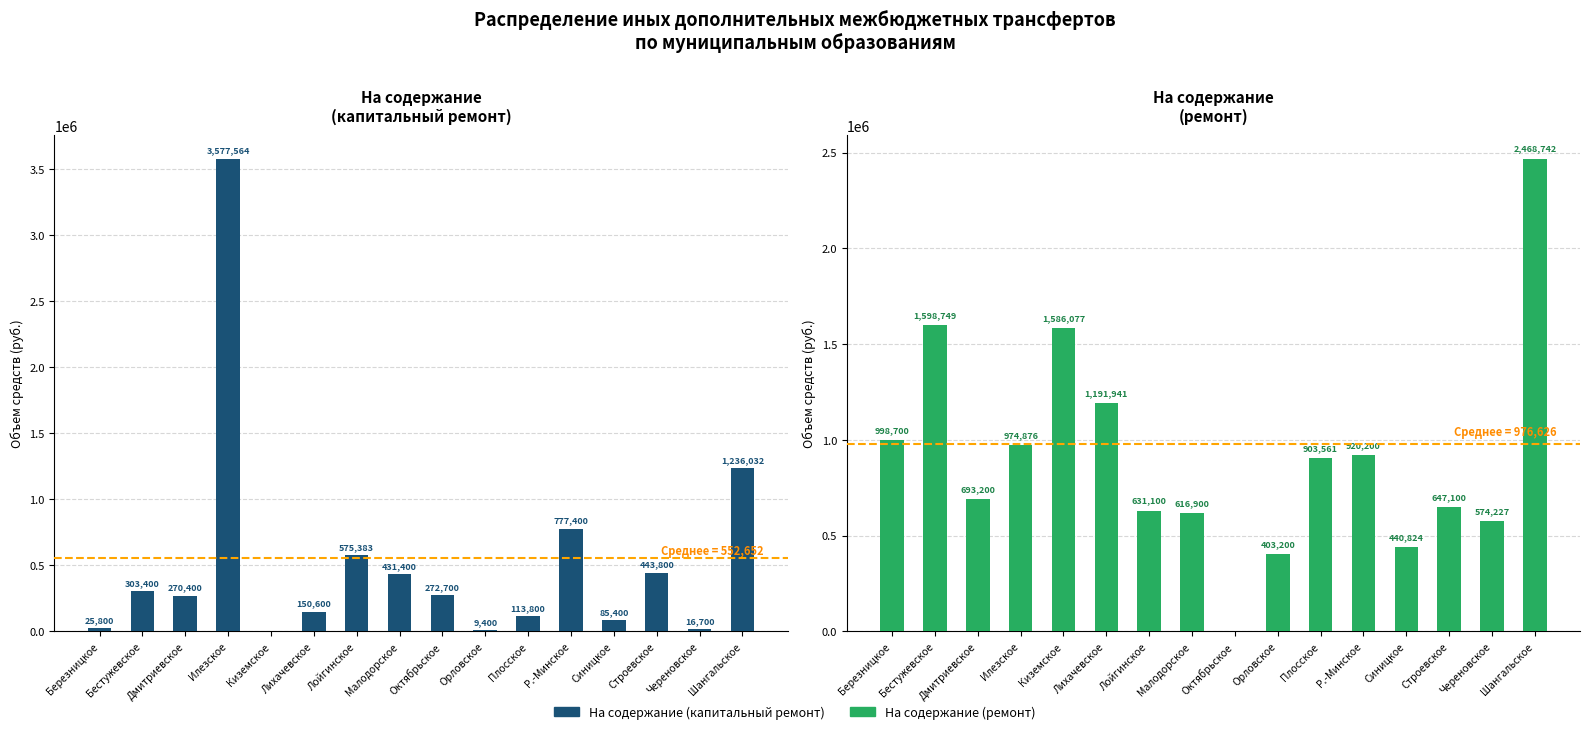

What is the sum of the На содержание (капремонт) values at Илезское and Плосское?

3691364.0